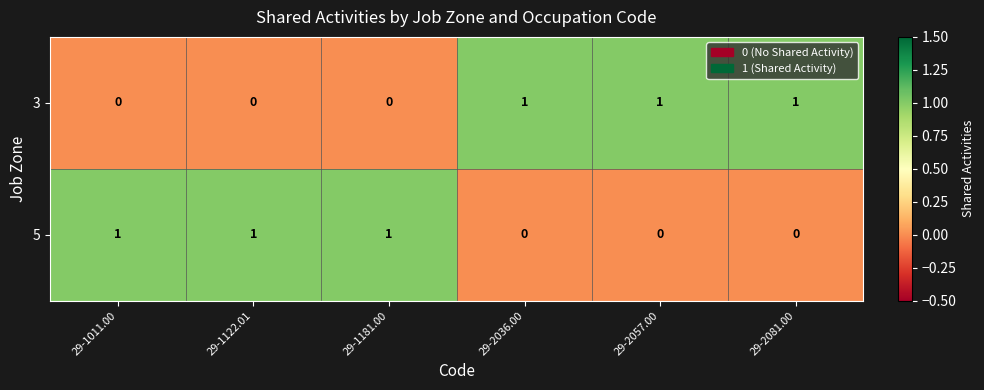

What is the sum of all 3 values?

3